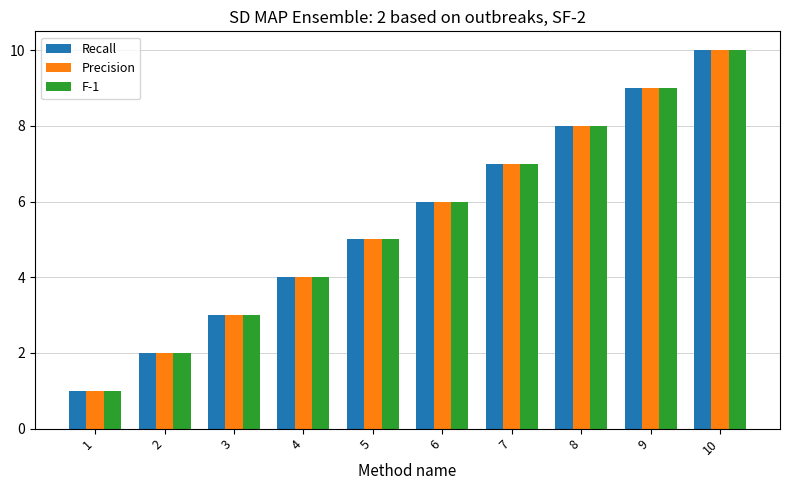

What is the sum of the F-1 values at 8 and 7?

15